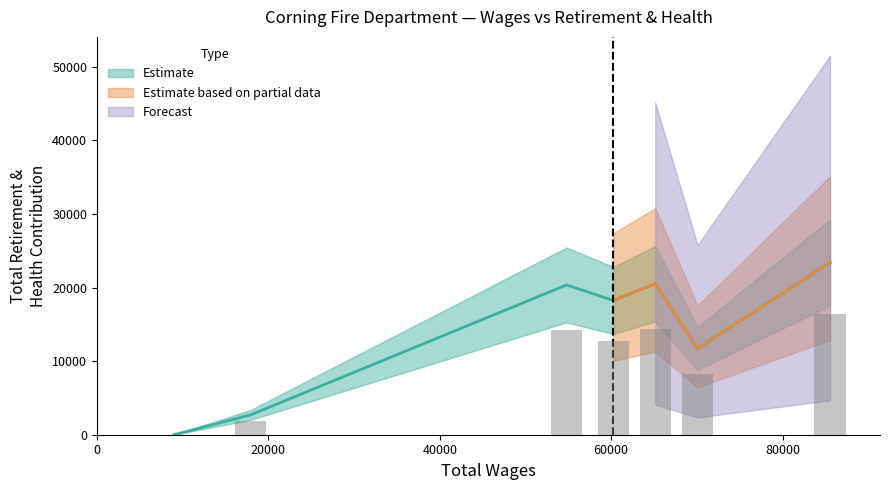

What is the average value?

13852